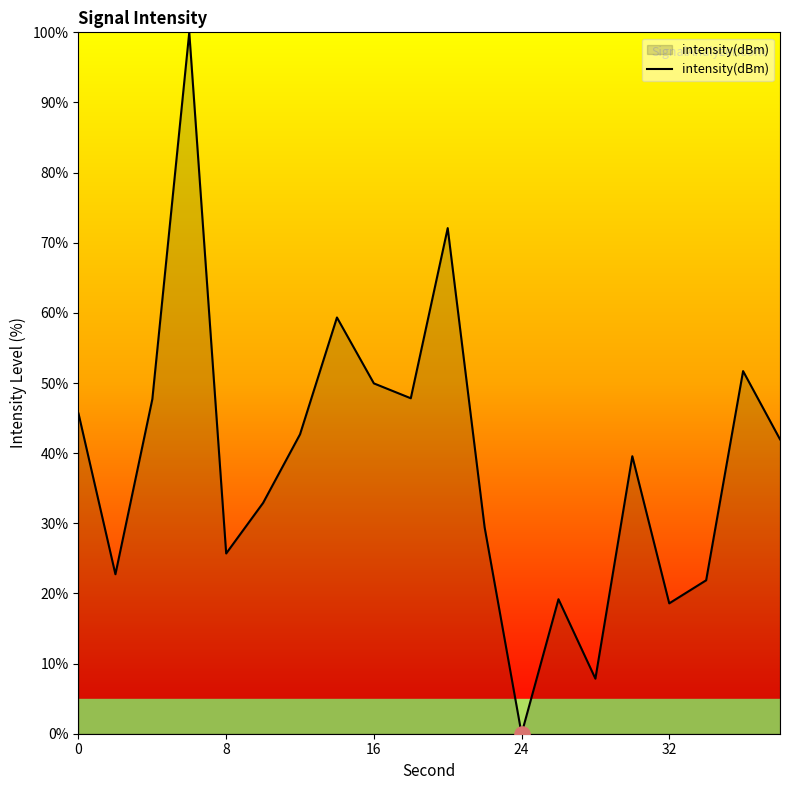

What is the maximum value shown in the chart?

100.0